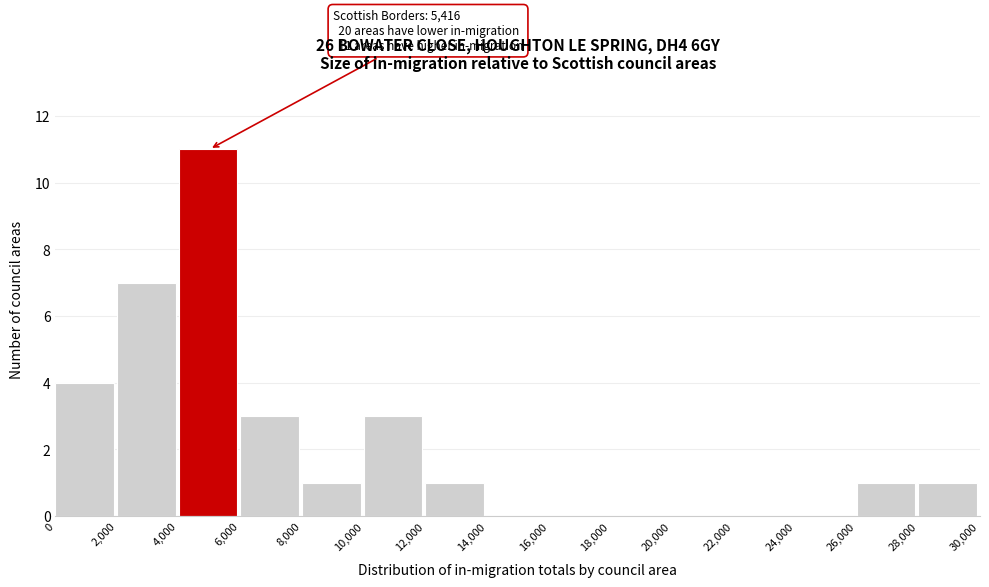

Which range on the x-axis has the tallest bar?

4,000 to 6,000